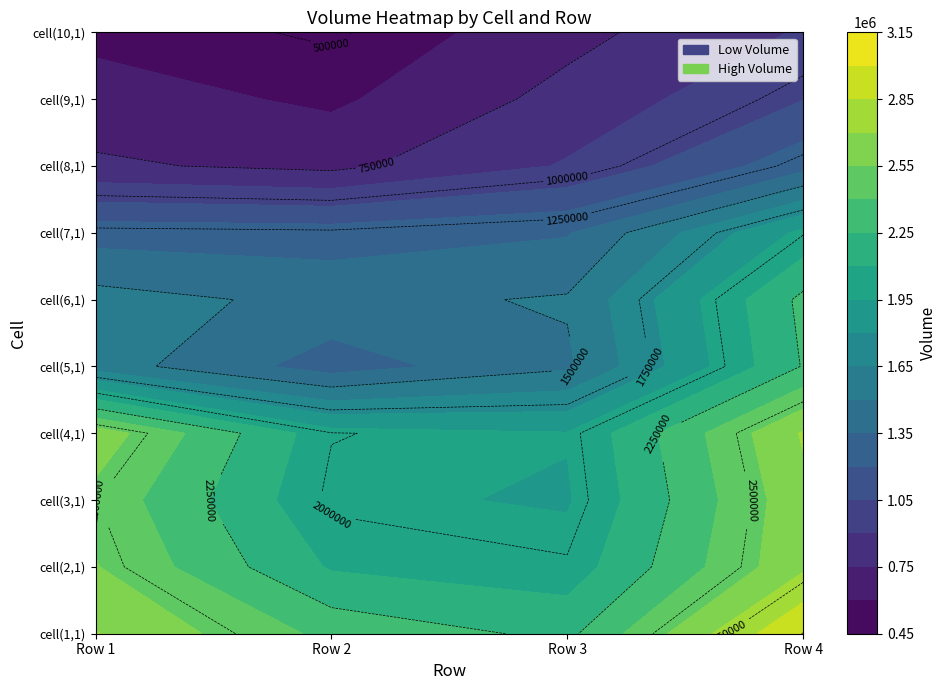

List the labels in order of 3 value, largest first.

0, 1, 3, 2, 5, 4, 6, 7, 8, 9